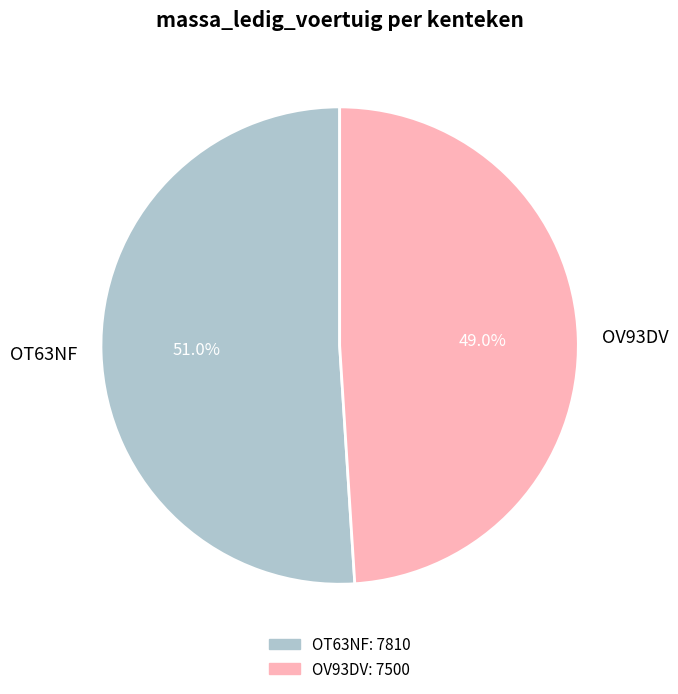

How many slices are in this pie chart?

2